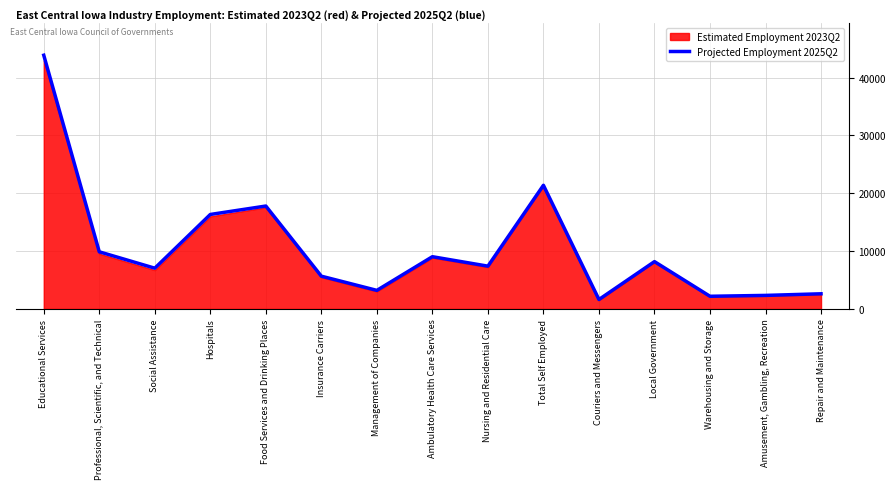

What position from the right is Warehousing and Storage?

3